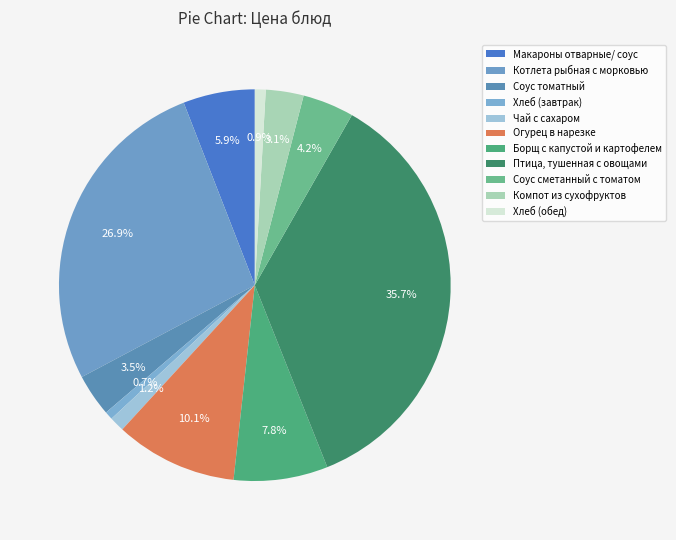

Which slice is the smallest?

Хлеб (завтрак)